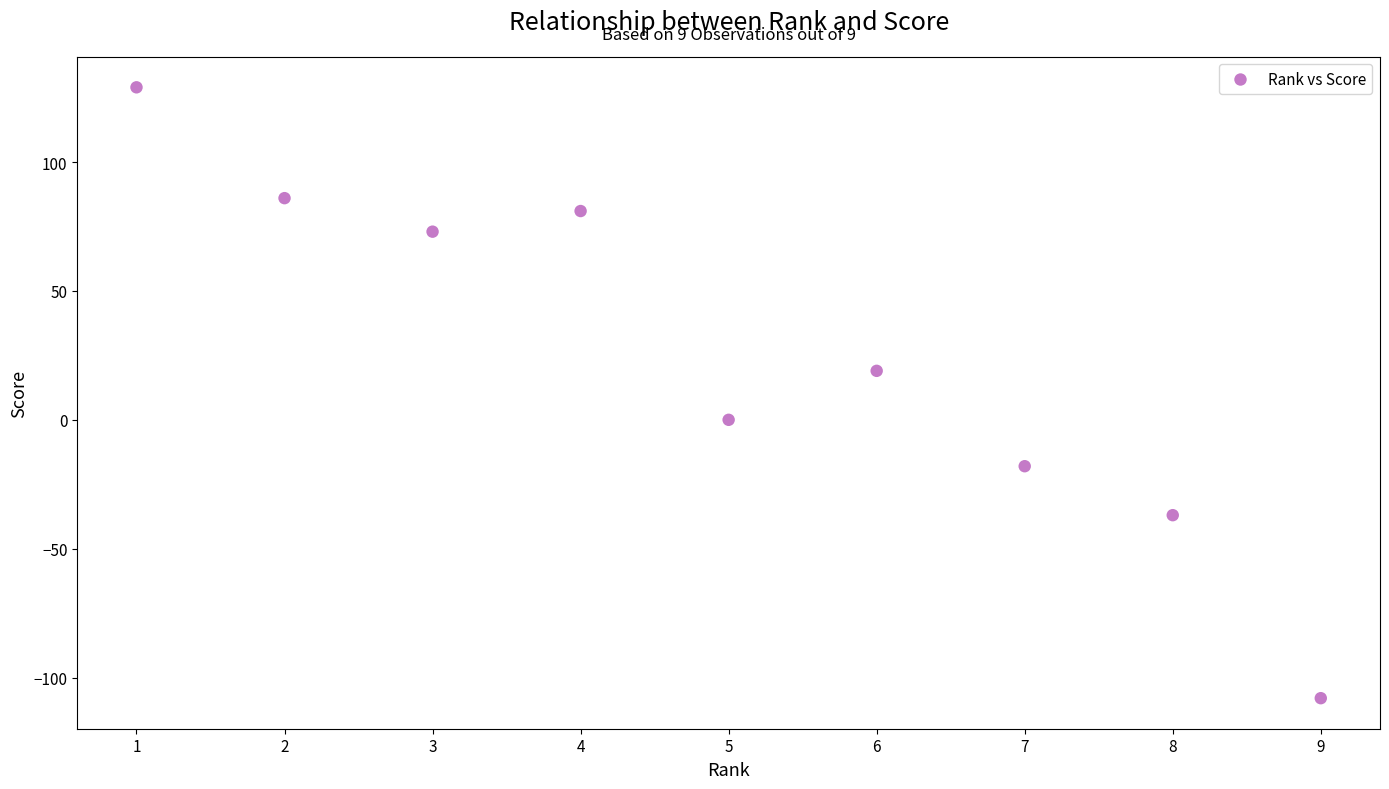

What is the average Y value?

25